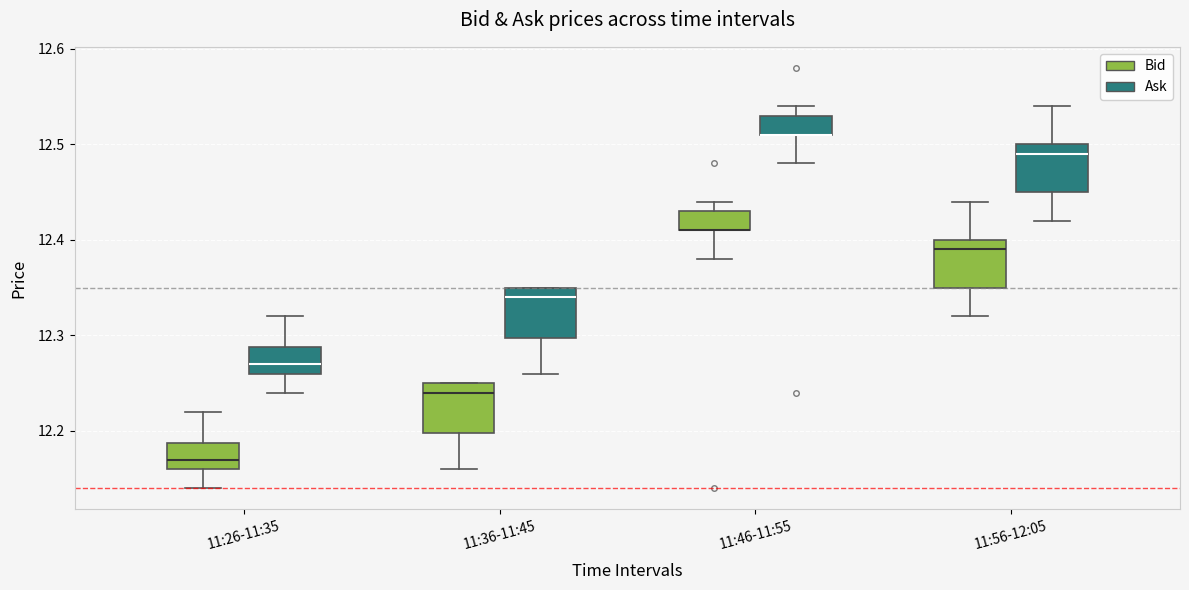

Reading left to right, transcribe this box plot: for each box, give where its median line is, the range the box spans, and where its two whiskers end, as read against the y-axis. The values are not printed on the chart, so give them approximately, as read against the axis.

11:26-11:35 (Bid): median 12.17, box 12.16 to 12.19, whiskers 12.14 to 12.22
11:26-11:35 (Ask): median 12.27, box 12.26 to 12.29, whiskers 12.24 to 12.32
11:36-11:45 (Bid): median 12.24, box 12.20 to 12.25, whiskers 12.16 to 12.25
11:36-11:45 (Ask): median 12.34, box 12.30 to 12.35, whiskers 12.26 to 12.35
11:46-11:55 (Bid): median 12.41 (drawn on the box's lower edge), box 12.41 to 12.43, whiskers 12.38 to 12.44
11:46-11:55 (Ask): median 12.51 (drawn on the box's lower edge), box 12.51 to 12.53, whiskers 12.48 to 12.54
11:56-12:05 (Bid): median 12.39, box 12.35 to 12.40, whiskers 12.32 to 12.44
11:56-12:05 (Ask): median 12.49, box 12.45 to 12.50, whiskers 12.42 to 12.54